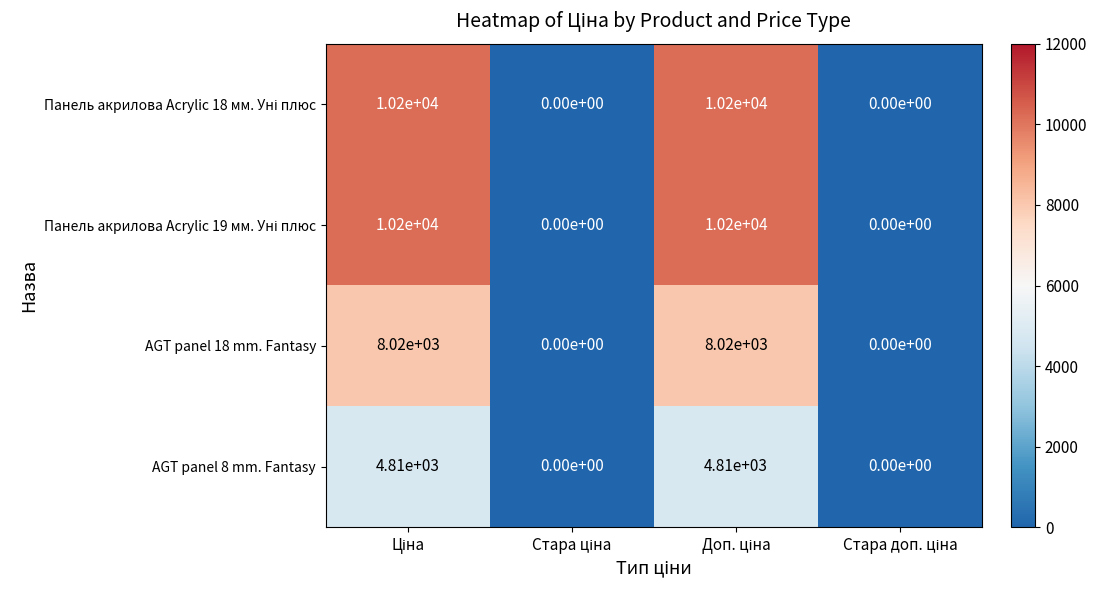

At how many categories does at least one series exceed 4091?

2